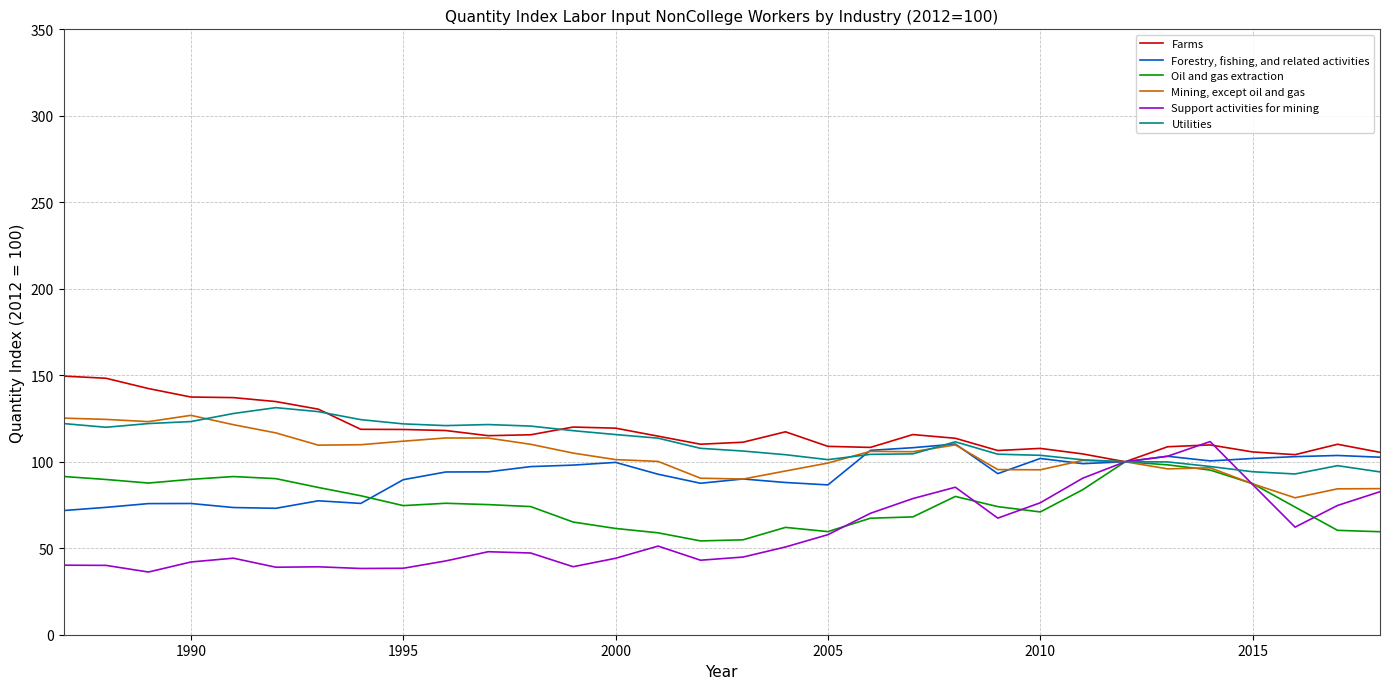

At how many categories does at least one series exceed 43?

32